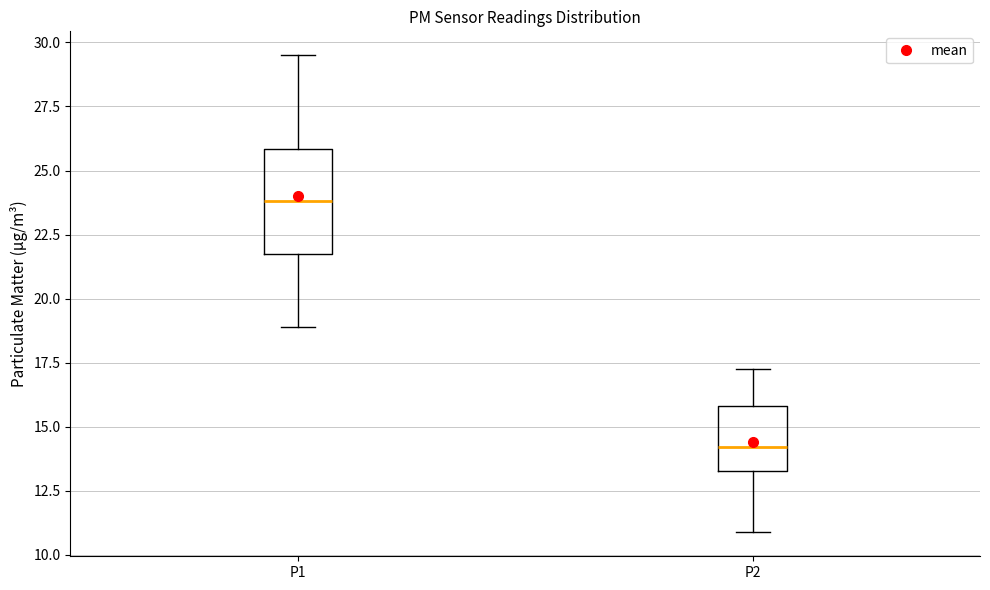

Which box is the tallest, from its lower edge to its upper edge?

P1